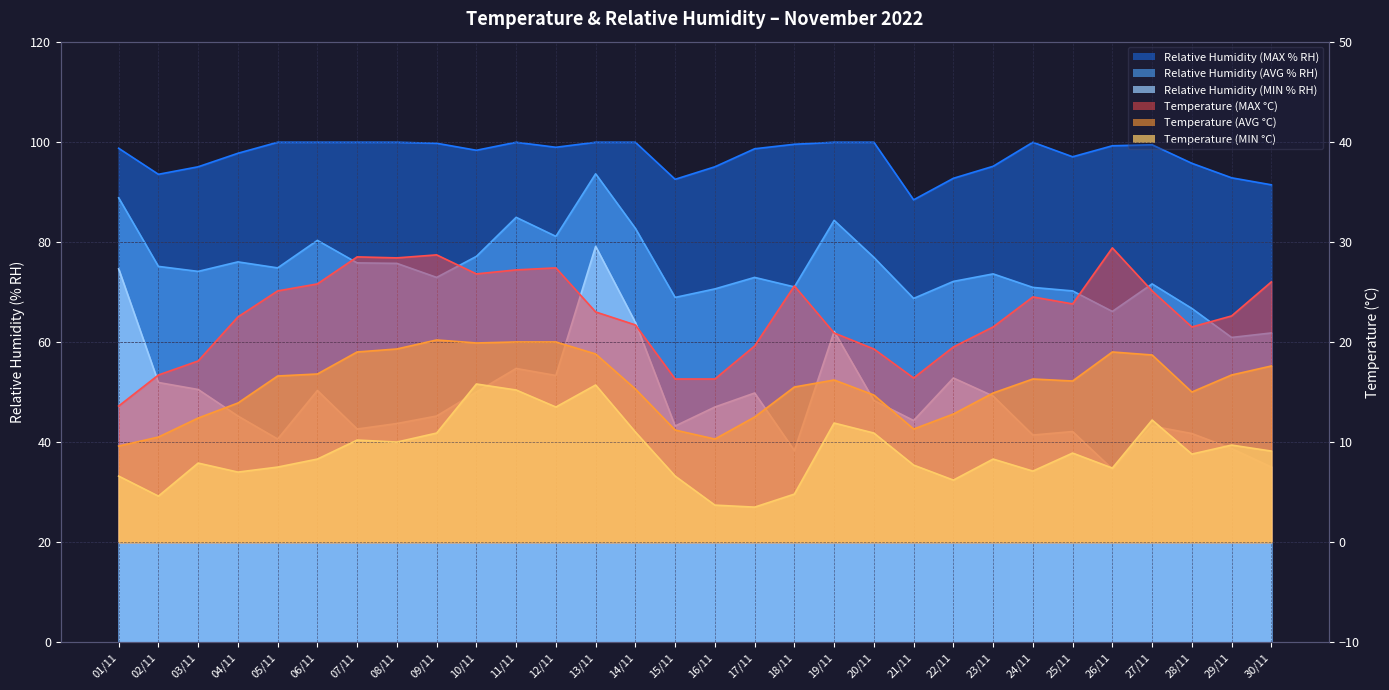

At which label does Temperature (AVG °C) first exceed 16?

05/11